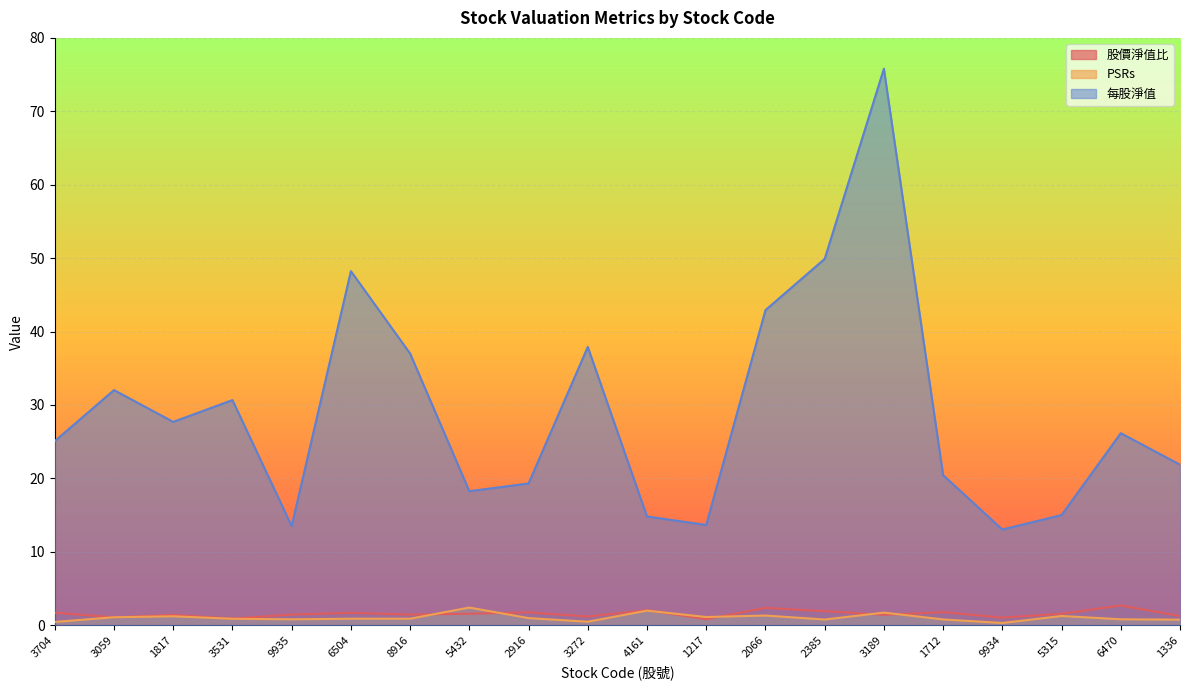

True or false: 每股淨值 and 股價淨值比 intersect in this chart.

False